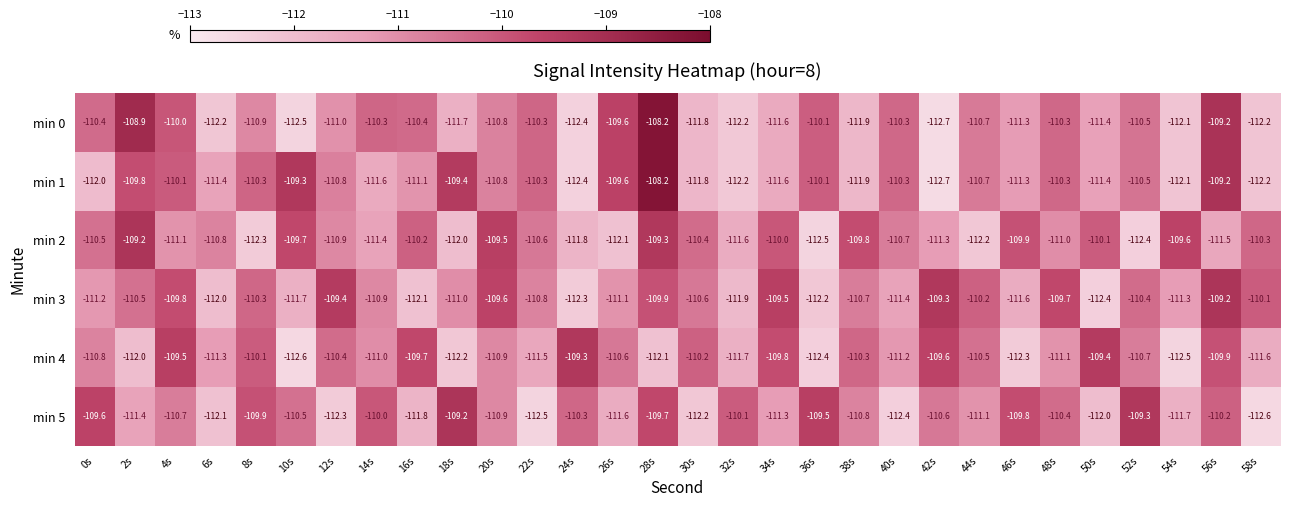

What is the difference between the highest and lowest values at 20s?

1.4